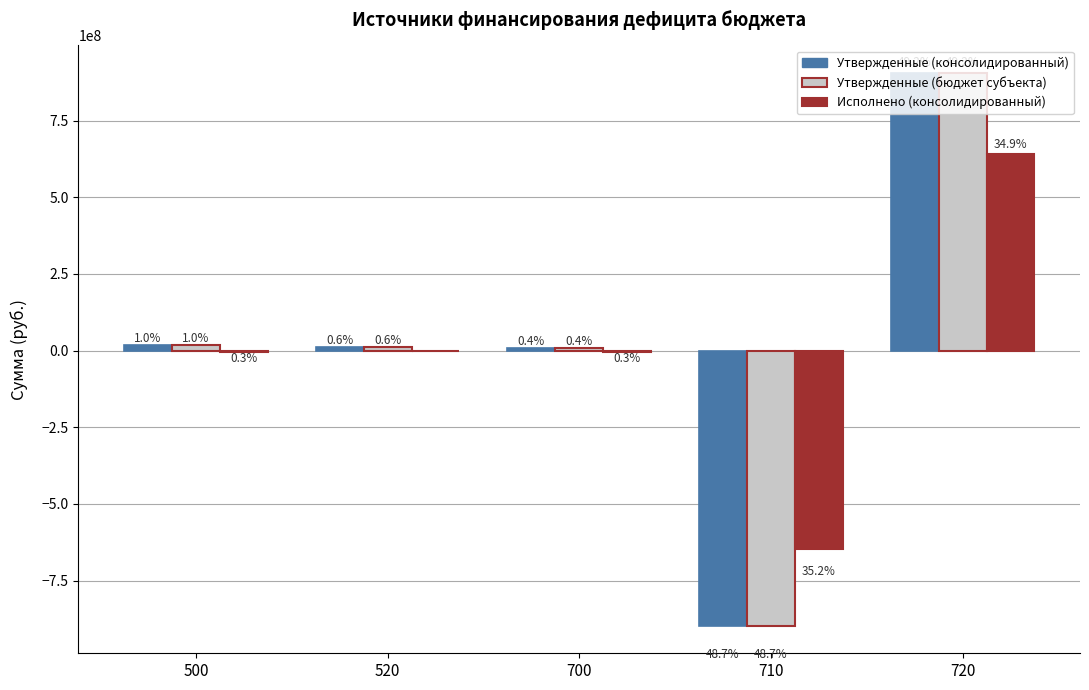

Are the bars grouped side by side (vs. stacked)?

Yes